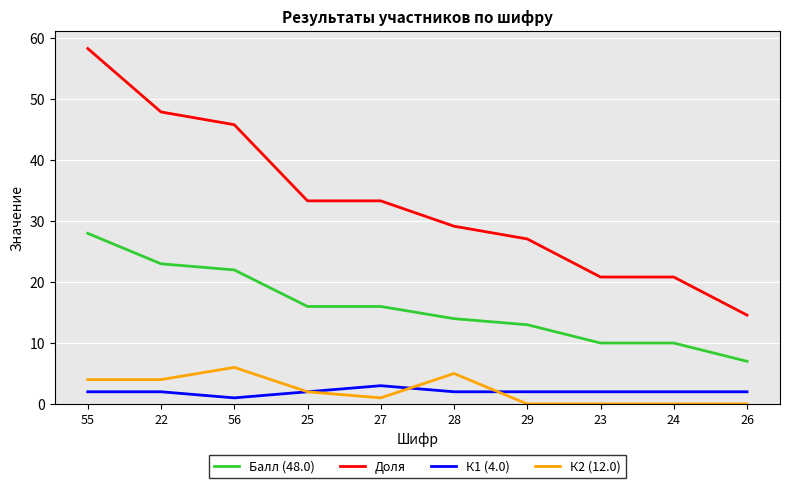

True or false: Доля and К1 (4.0) intersect in this chart.

False